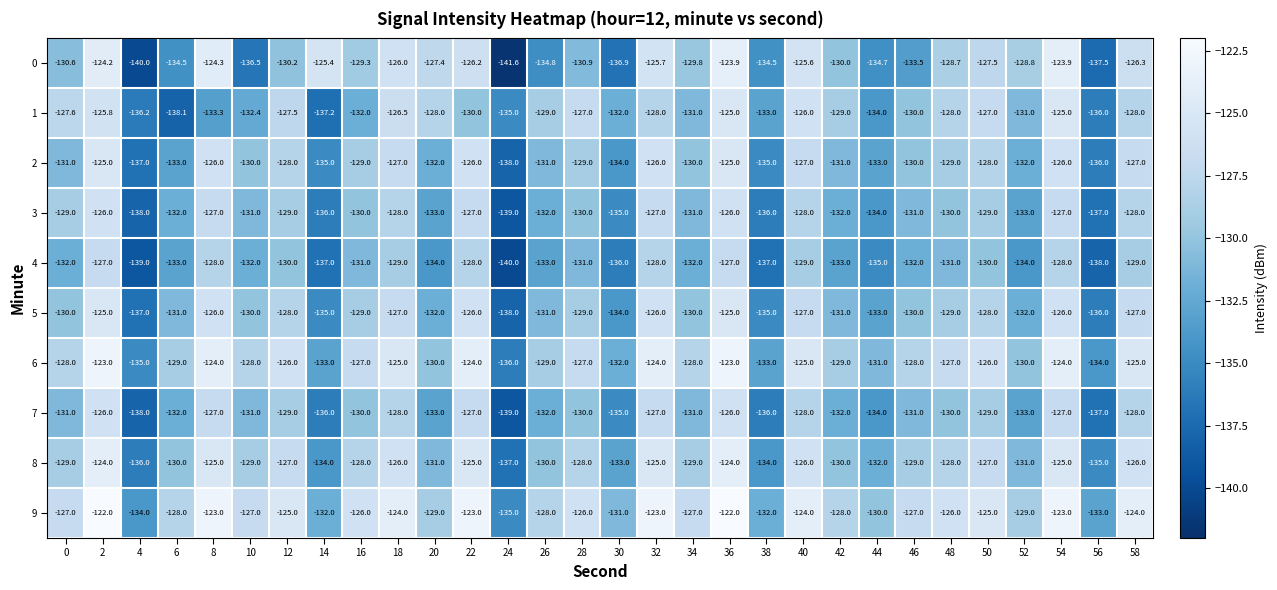

What is the total value across all series at 54?

-1254.9